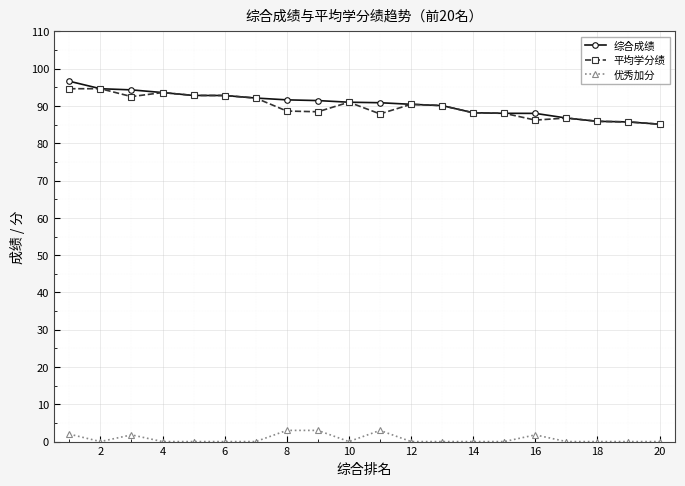

At how many categories does at least one series exceed 39?

20